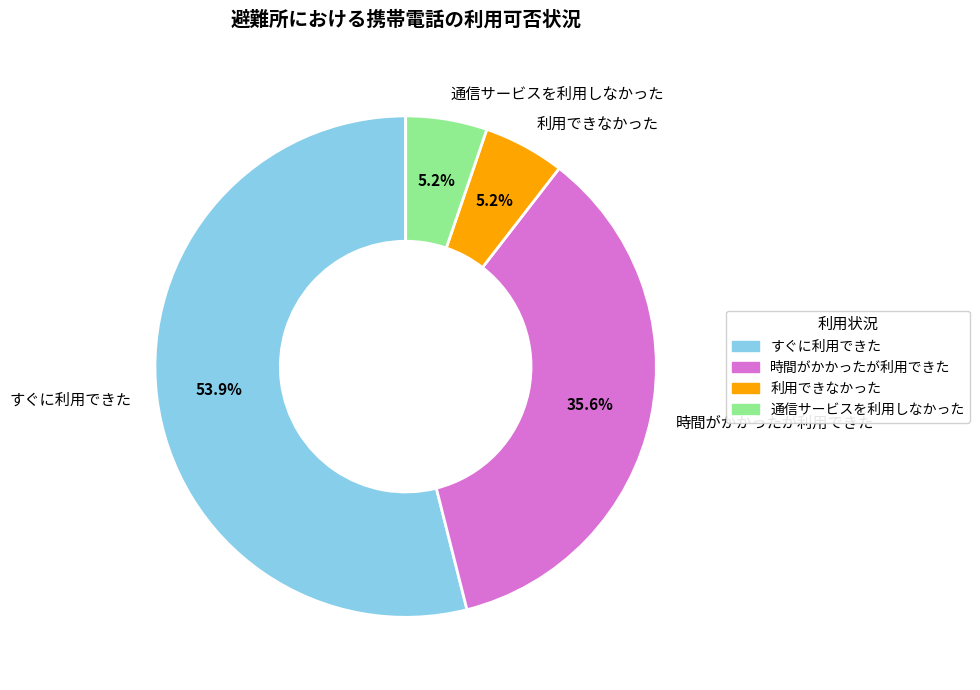

To the nearest percent, what is the difference between the 通信サービスを利用しなかった and 時間がかかったが利用できた slice percentages?

30%